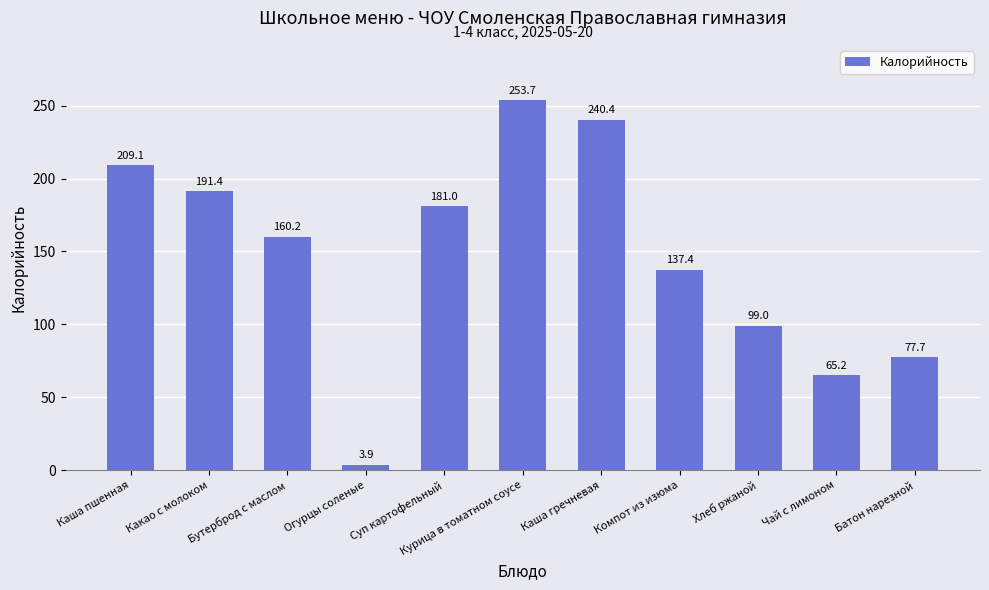

Are the bars horizontal?

No